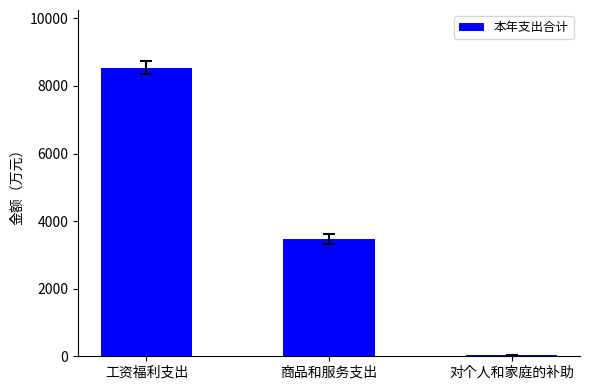

The value at 工资福利支出 is 4616.0. True or false?

False